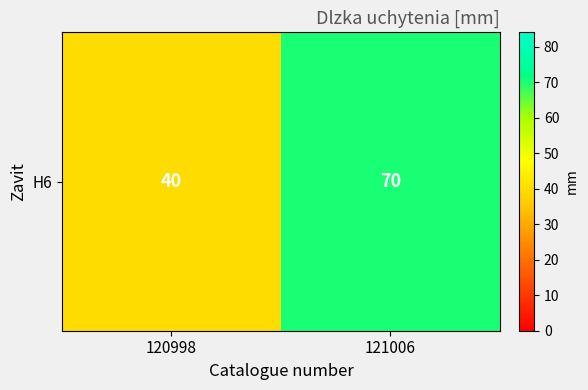

List the labels in order of value, largest first.

121006, 120998